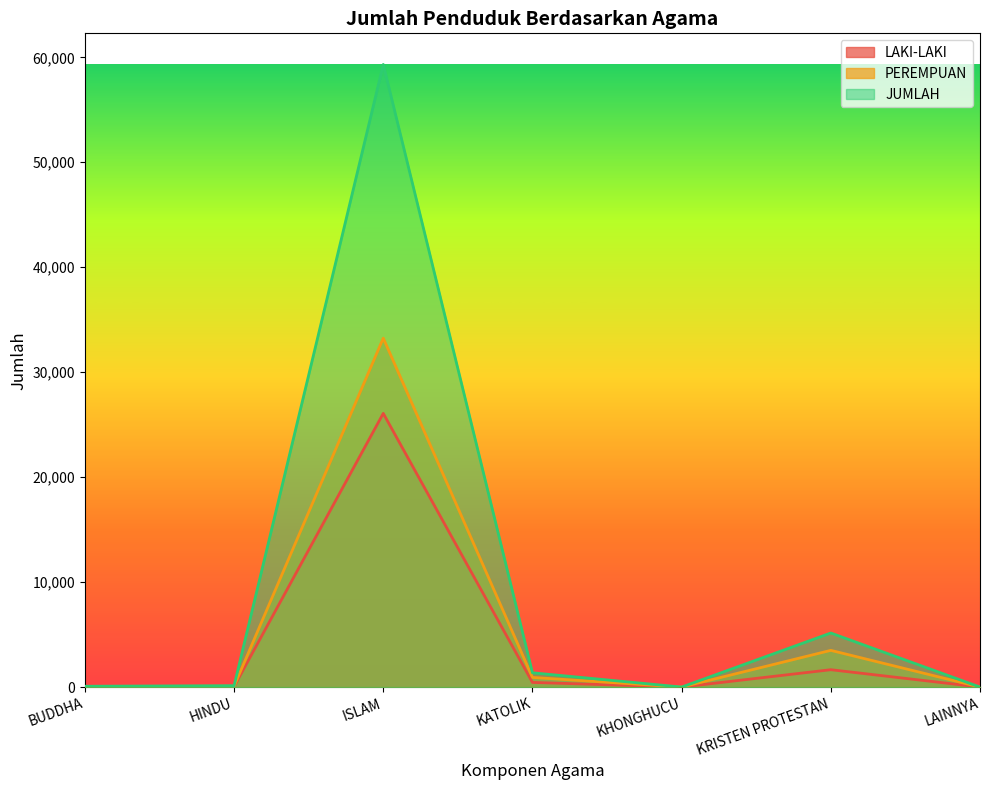

What is the difference between the second highest and minimum values in the LAKI-LAKI series?

1653